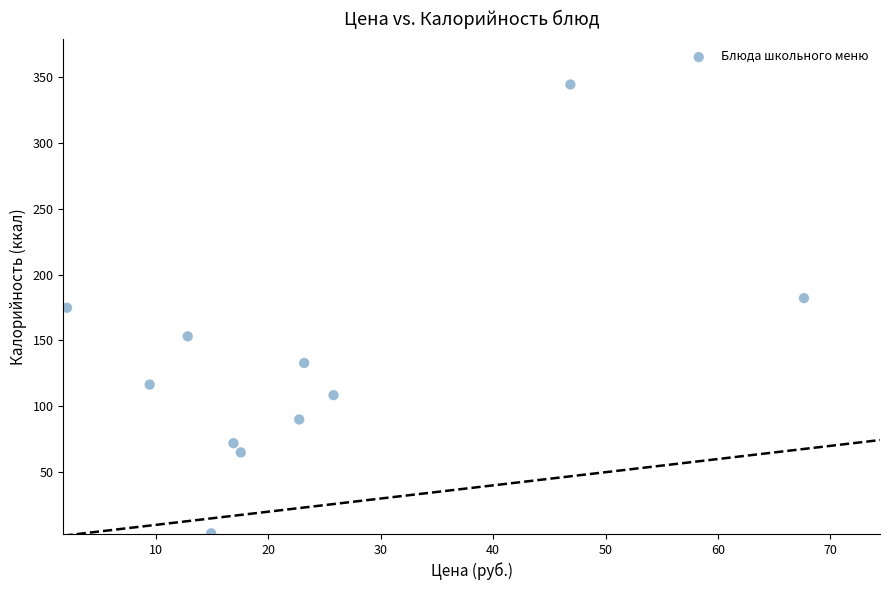

What is the range of X values (max minus min)?

65.5